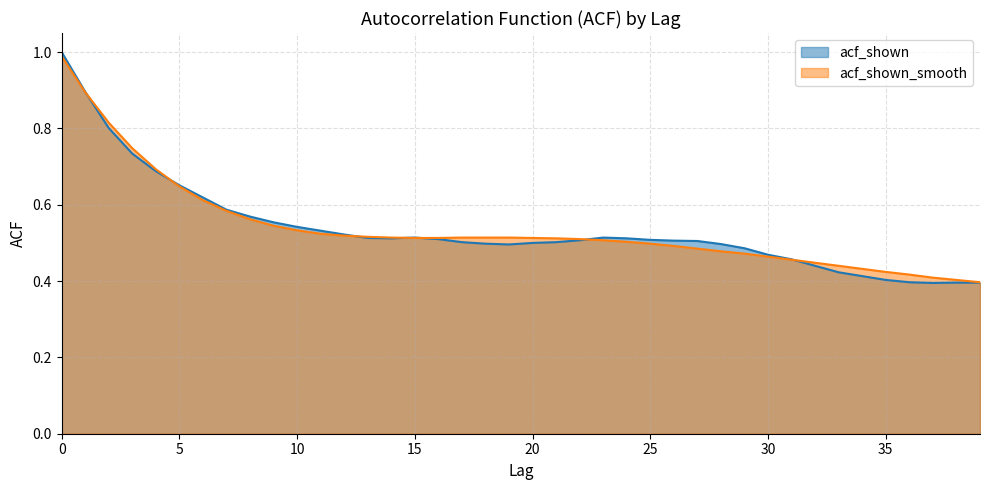

At which label is acf_shown closest to 0?

37